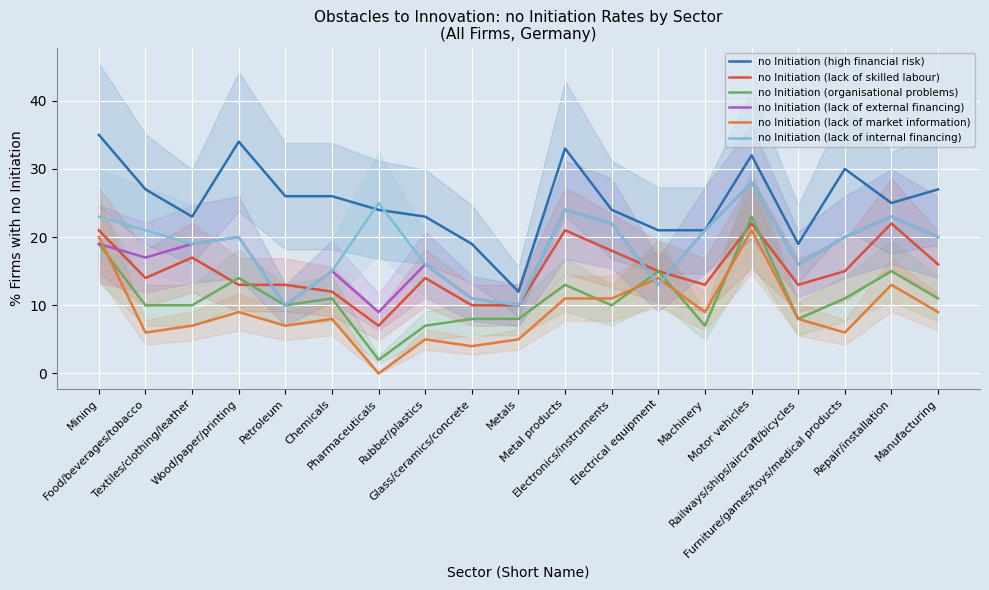

What is the difference between the highest and lowest values at Machinery?

14